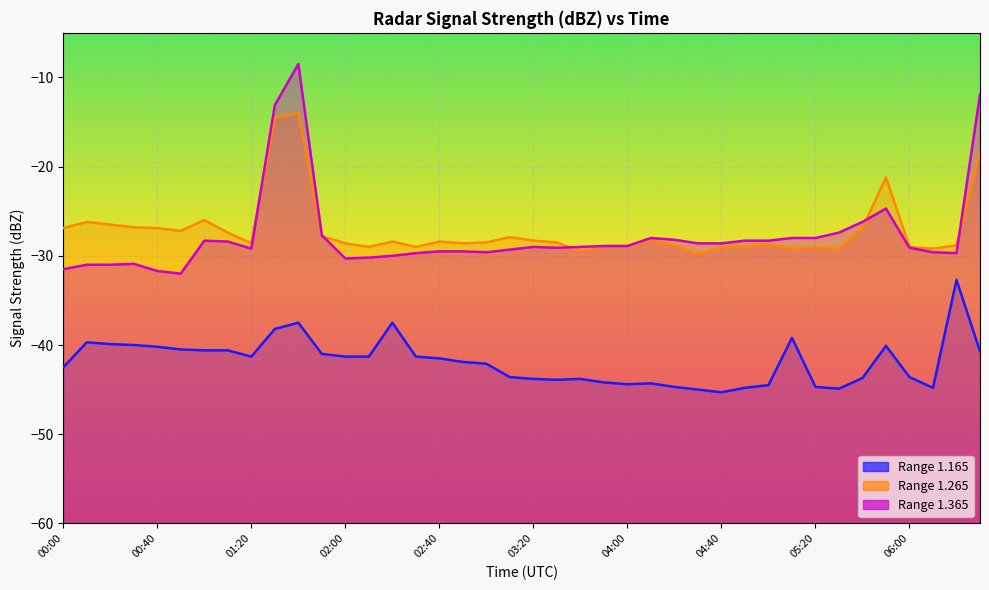

Which series has the largest range (max minus min)?

1.365